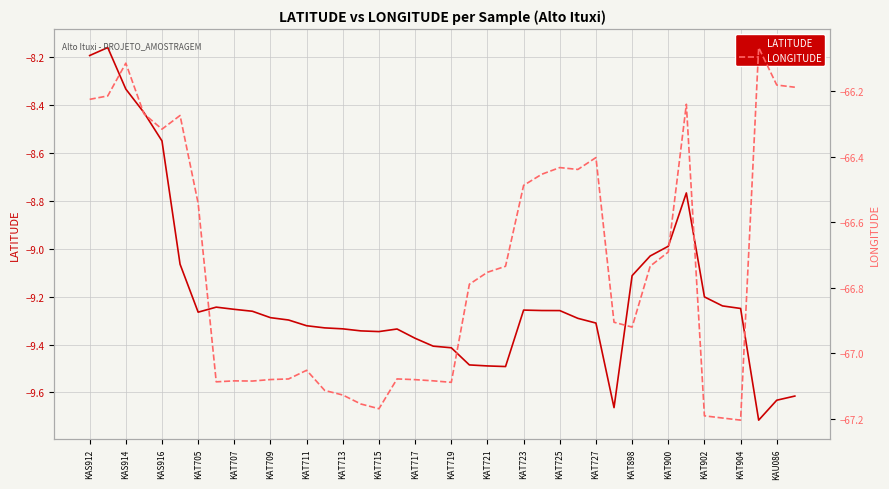

Is it true that LATITUDE equals -9.3 at KAT709?

True